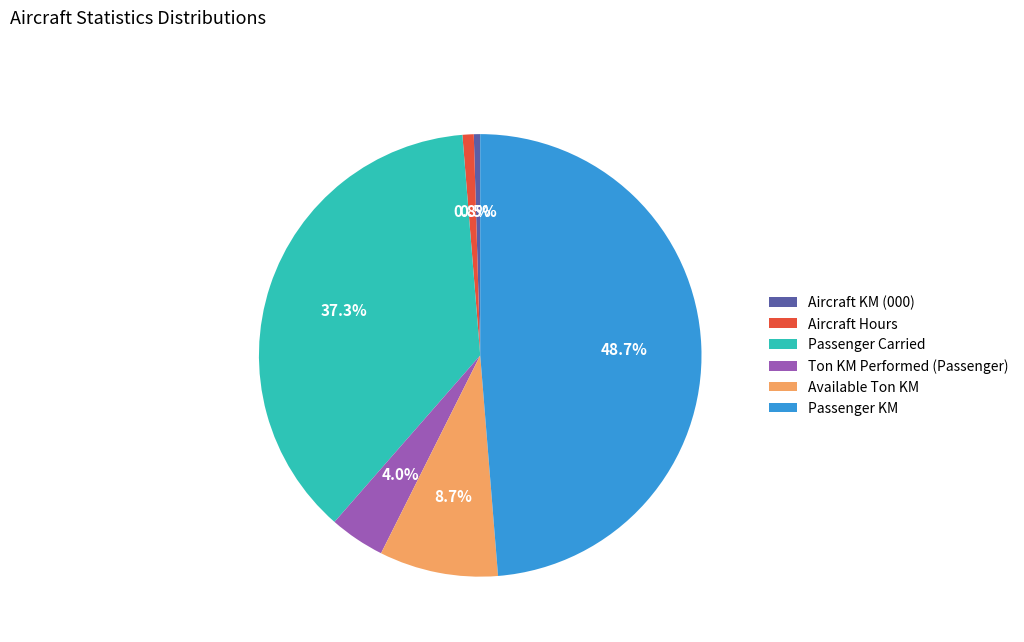

What portion of the pie excludes Passenger Carried?

62.7%